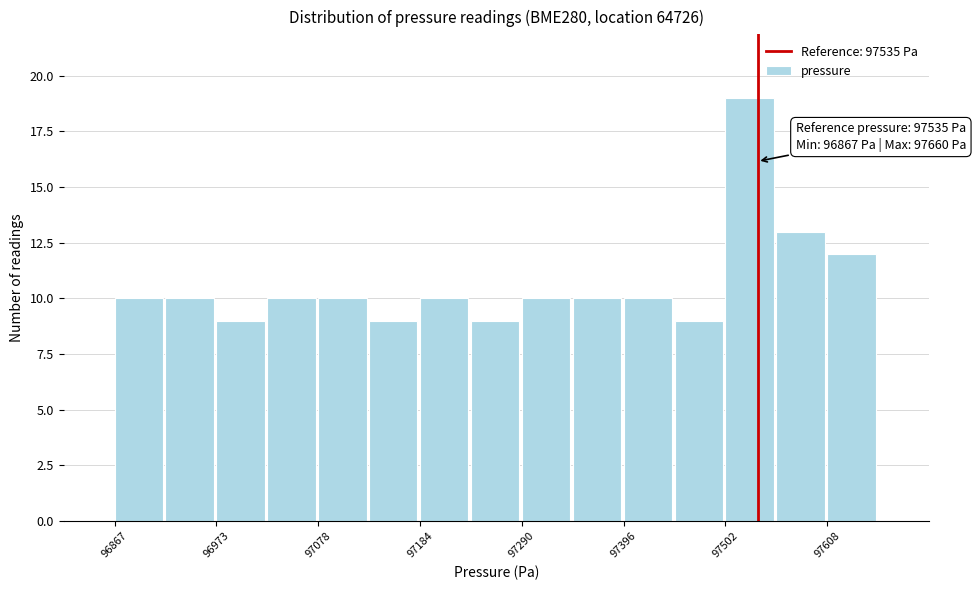

Read against the x-axis, roughly where is the centre of the tallest bar?

97520